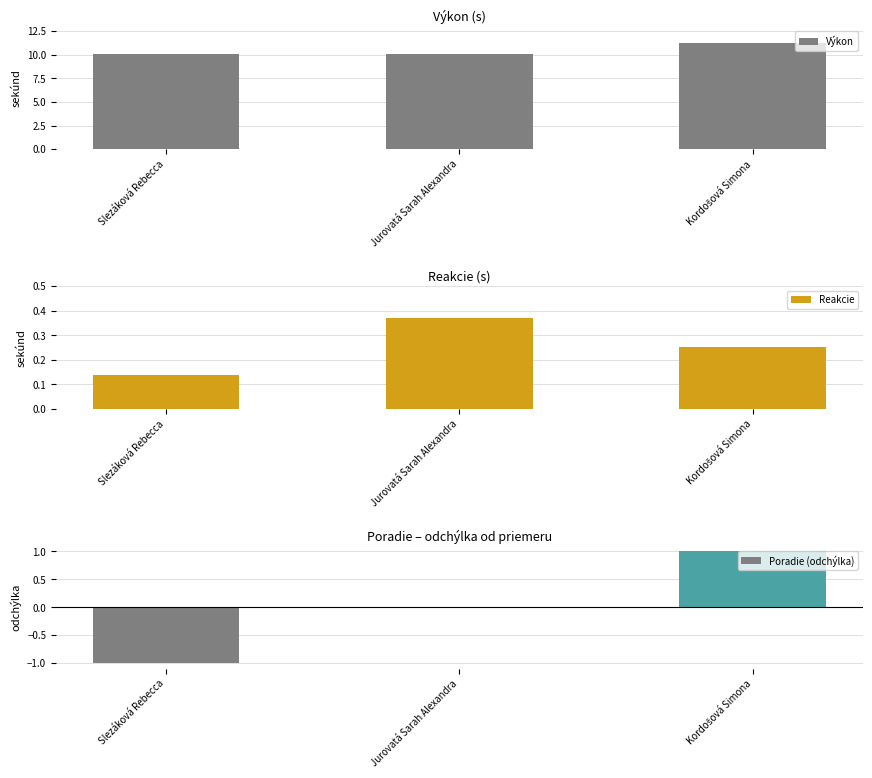

Is it true that Poradie (odchýlka) equals -1.0 at Slezáková Rebecca?

True